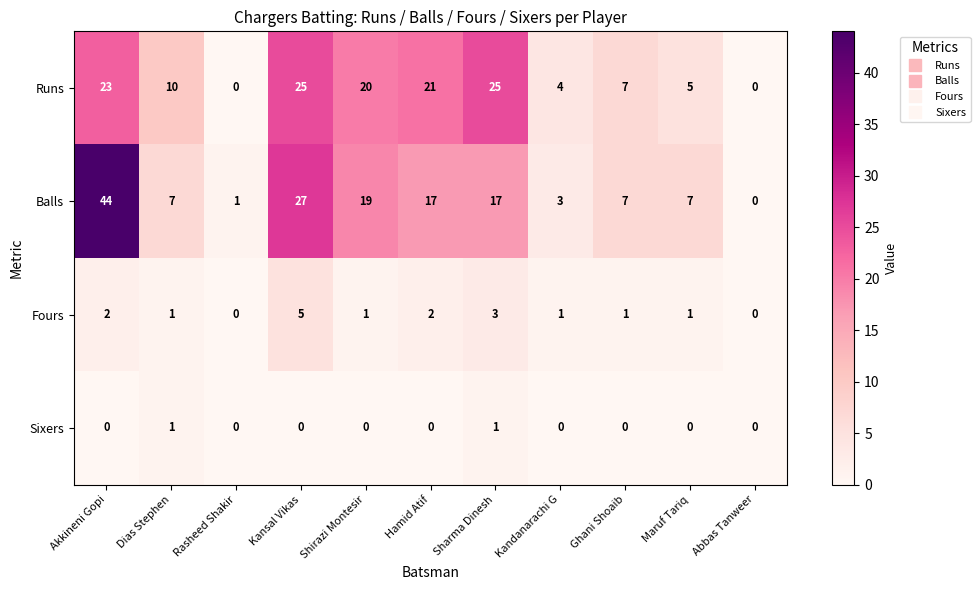

At which category is the sum across all series the highest?

Akkineni Gopi